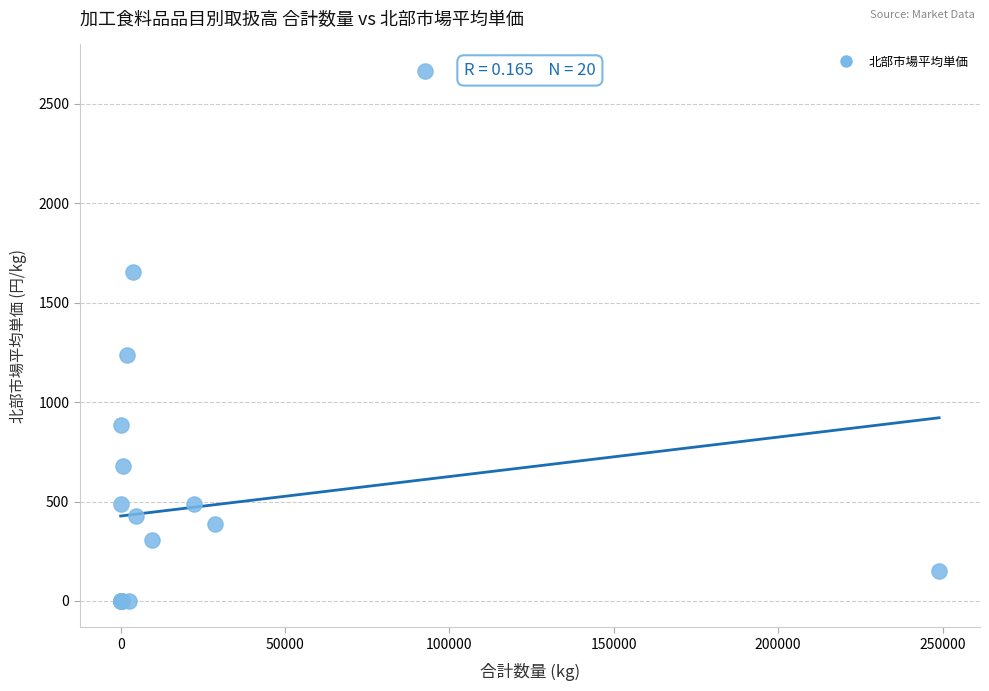

What Y value in the scatter plot is closest to 1333?

1235